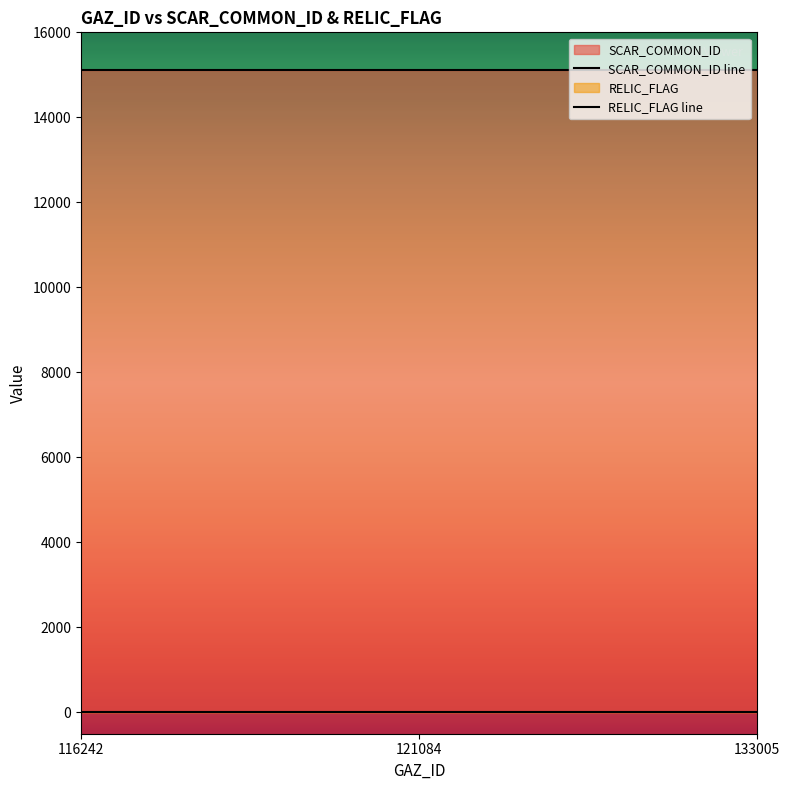

What is the maximum value shown in the chart?

15119